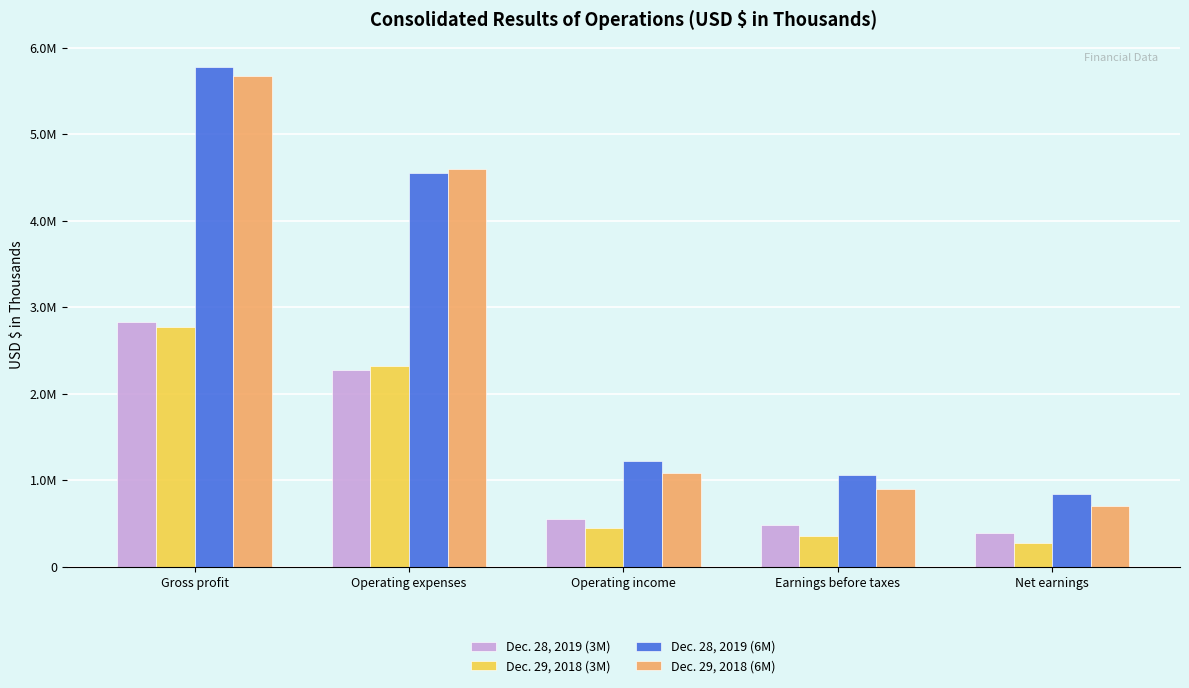

At which label does Dec. 29, 2018 (6M) first exceed 1080035?

Gross profit